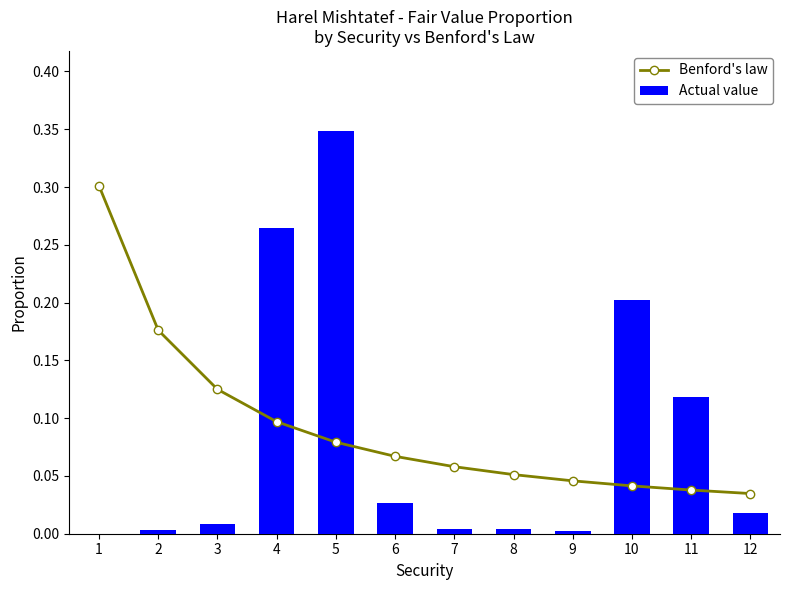

Which category has the lowest value in the Benford's law series?

12